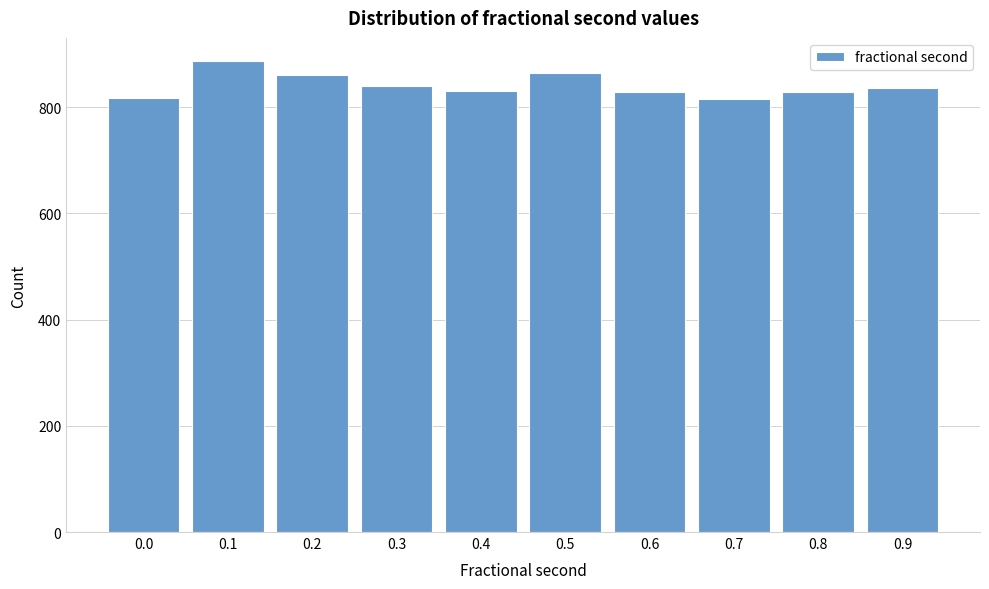

What is the difference between the second highest and minimum values?

50